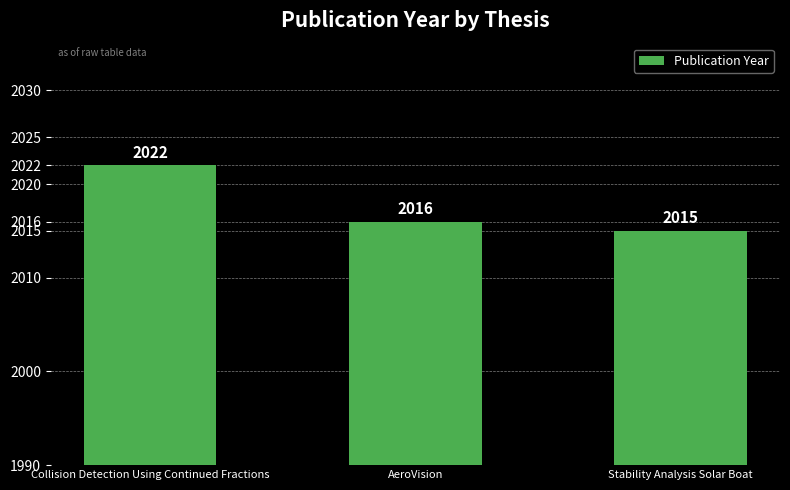

Reading right to left, list all the values displayed in this chart.

Stability Analysis Solar Boat=2015	AeroVision=2016	Collision Detection Using Continued Fractions=2022